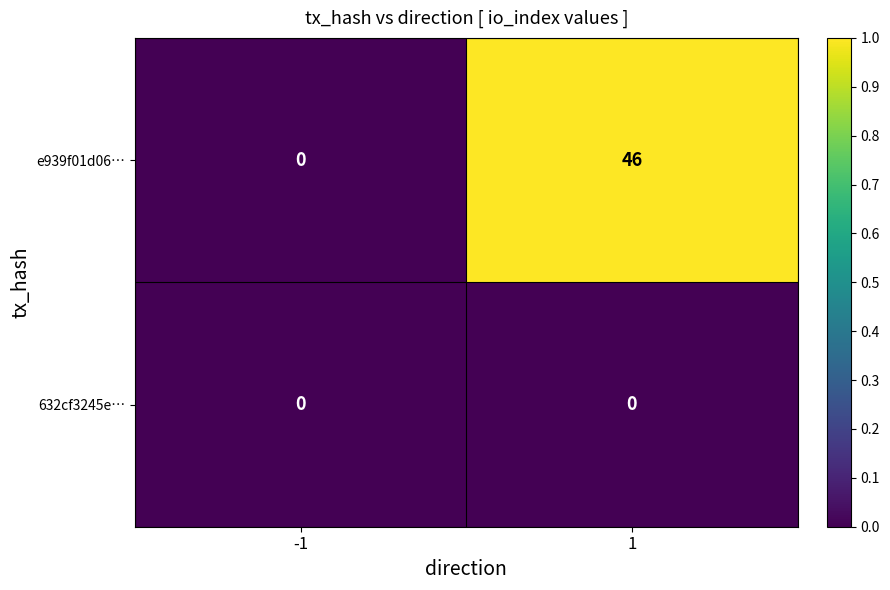

Between -1 and 1, which series saw the biggest shift?

e939f01d06…